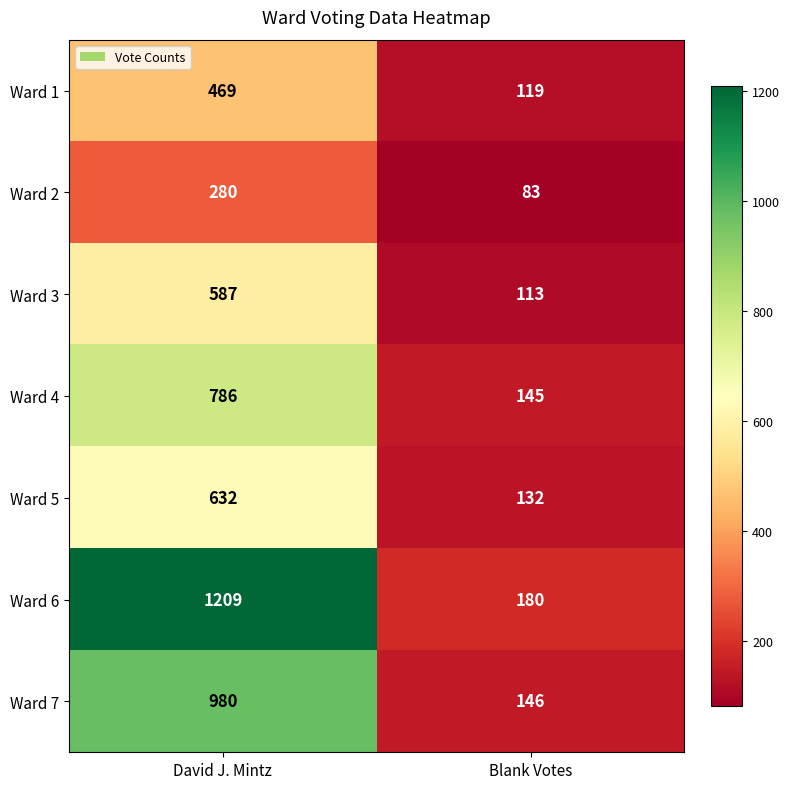

The value of Ward 5 at Blank Votes is 30. True or false?

False